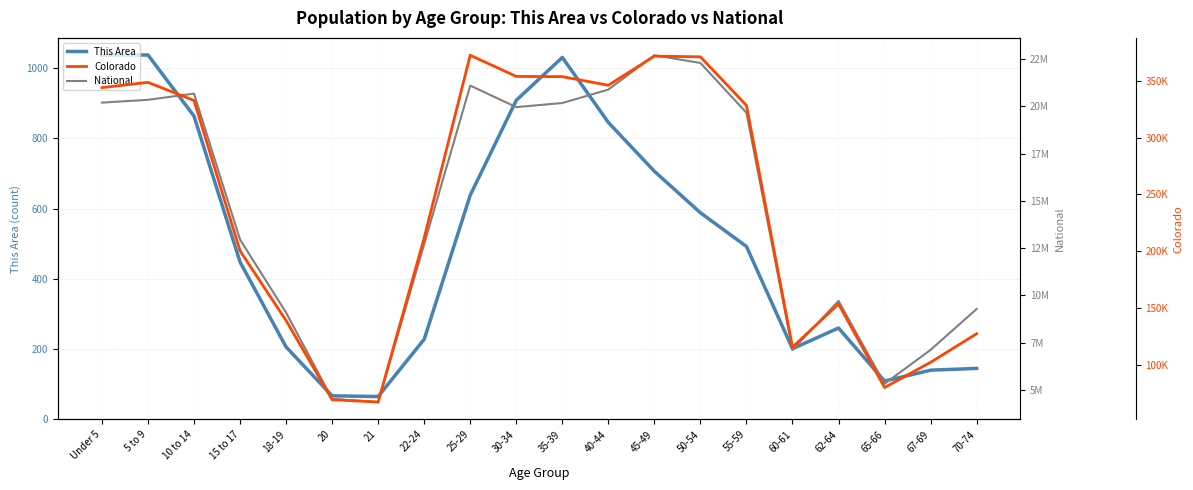

True or false: This Area and National intersect in this chart.

False